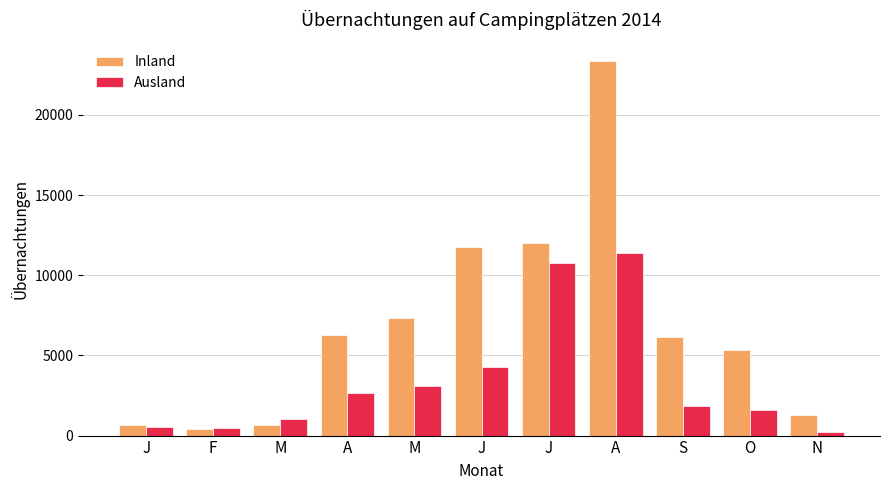

At which category does the chart reach its minimum across all series?

N